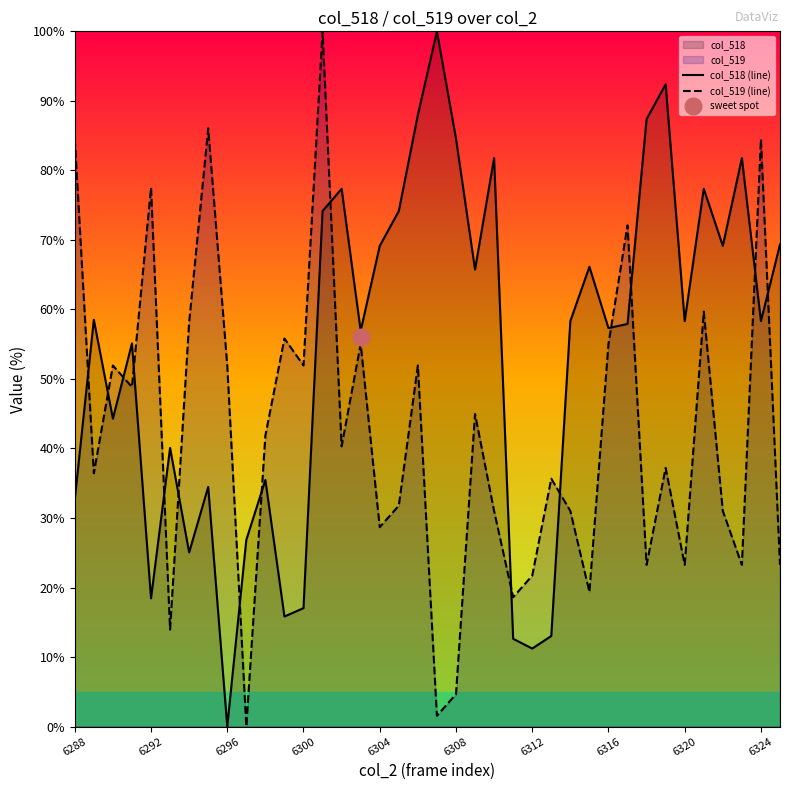

True or false: col_519 (line) and col_518 (line) cross at least once.

True